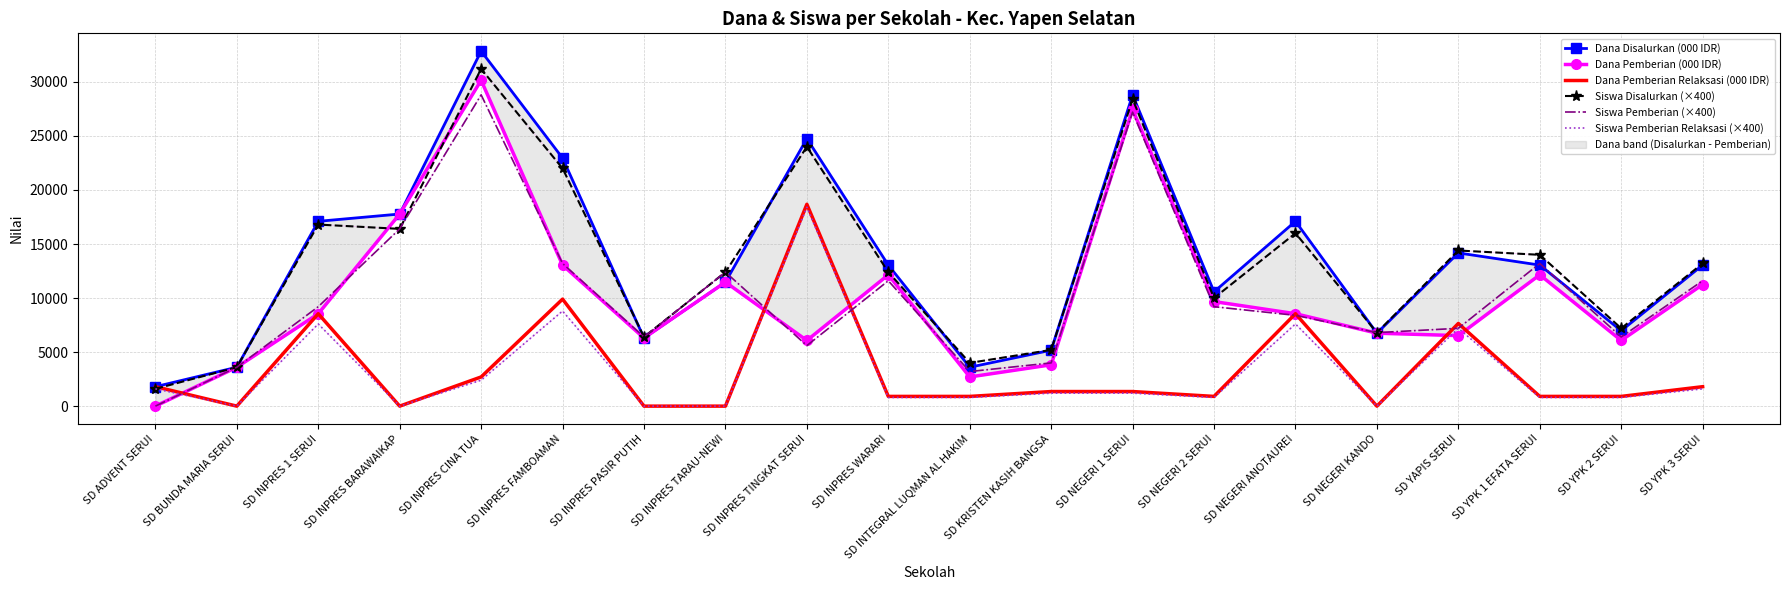

How many categories are shown in the chart?

20